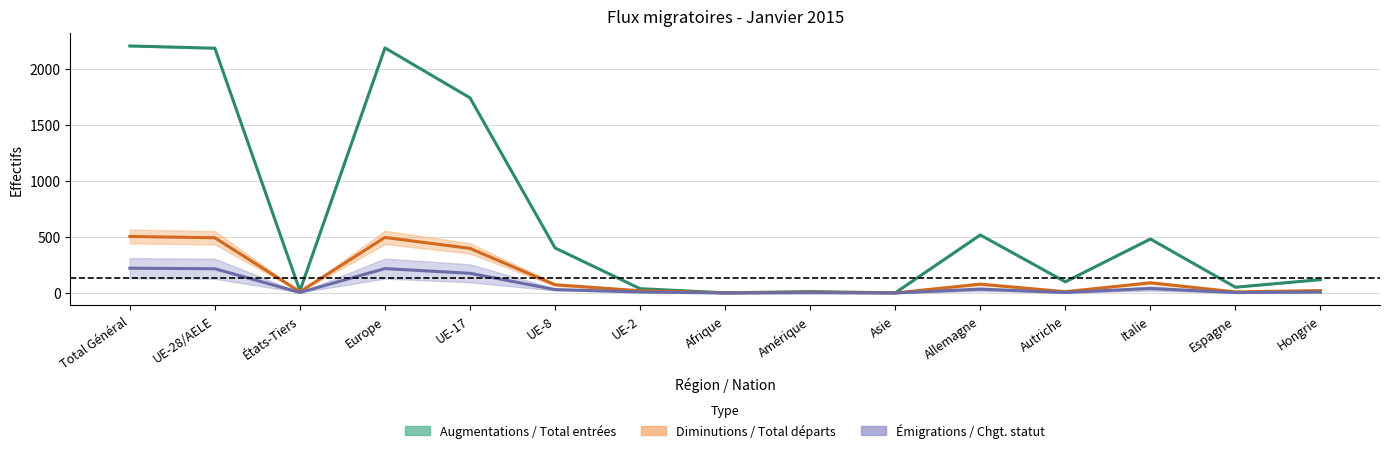

The value of Total départs at Hongrie is 9.0. True or false?

True